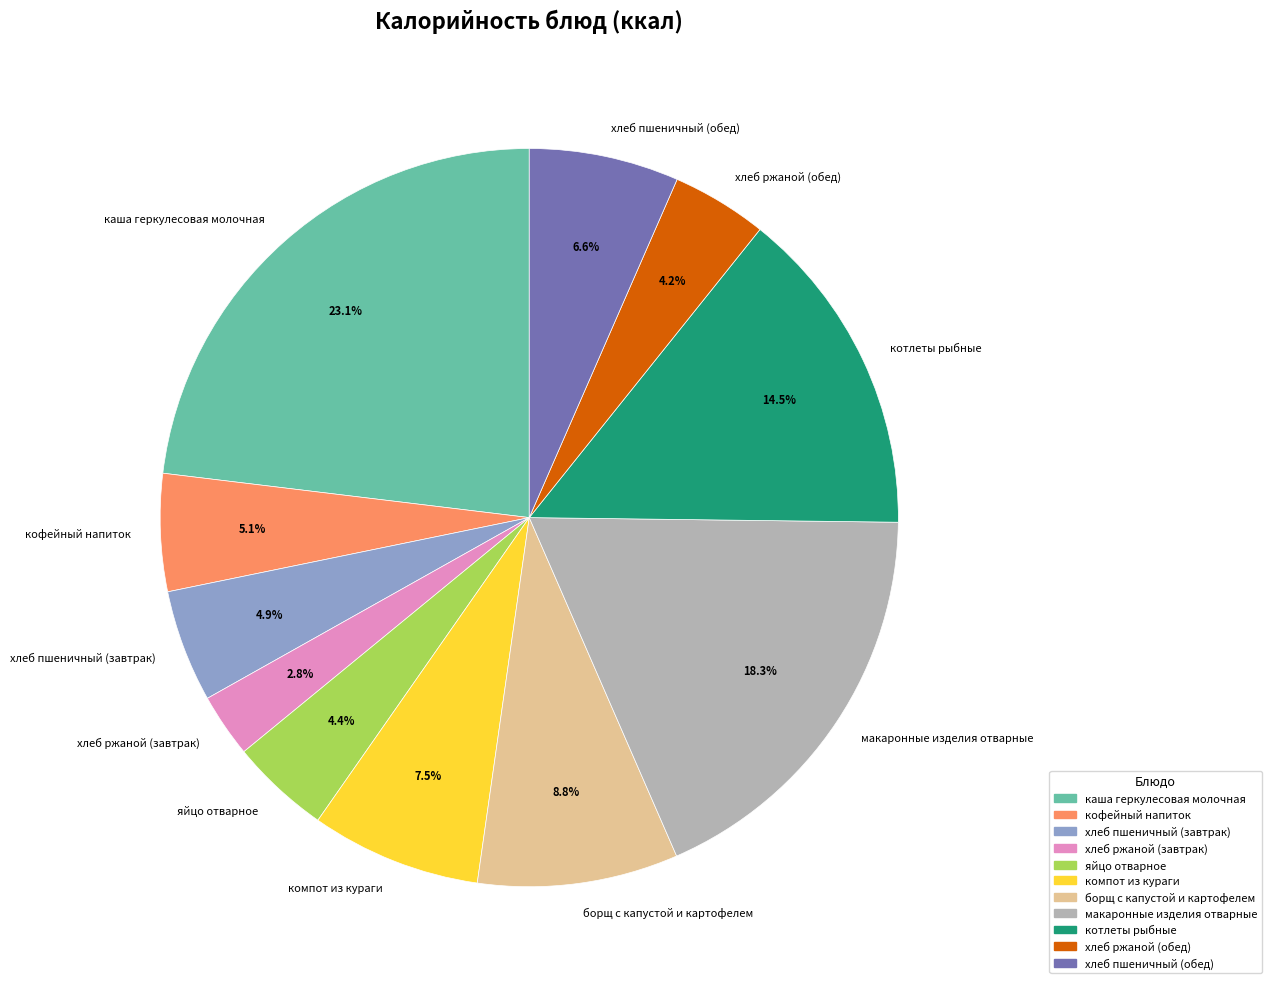

To the nearest percent, what is the average slice percentage?

9%